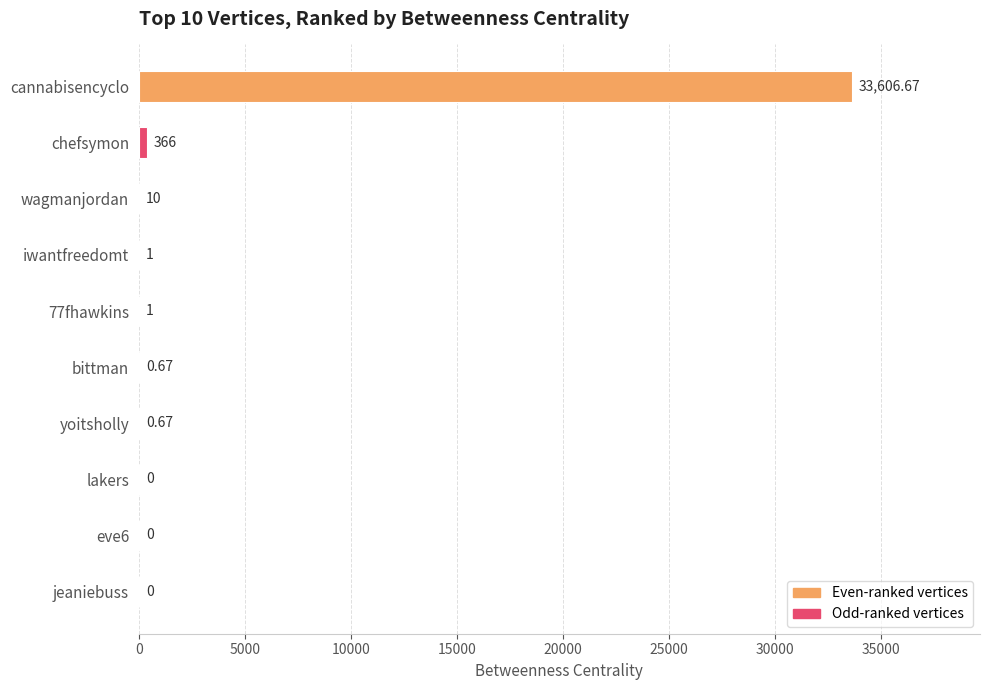

What is the sum of the values at jeaniebuss and wagmanjordan?

10.0